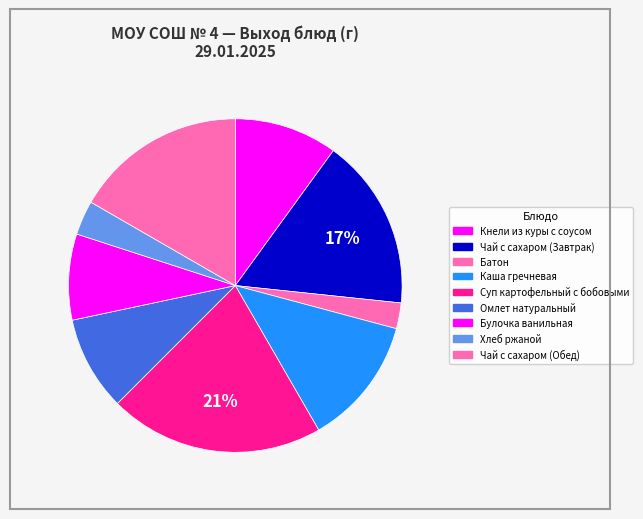

Count the number of slices in the pie.

9